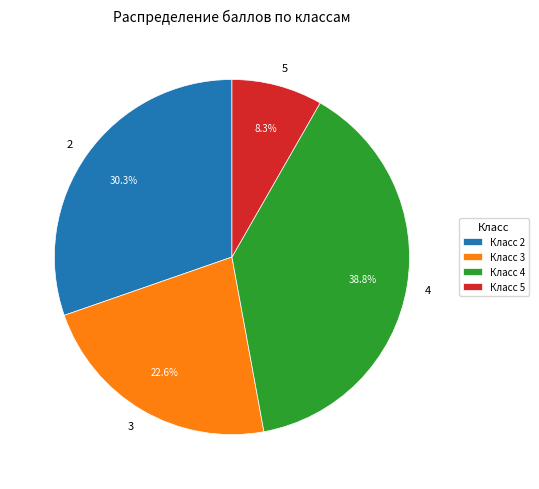

What percentage is the 5 slice, to the nearest percent?

8%